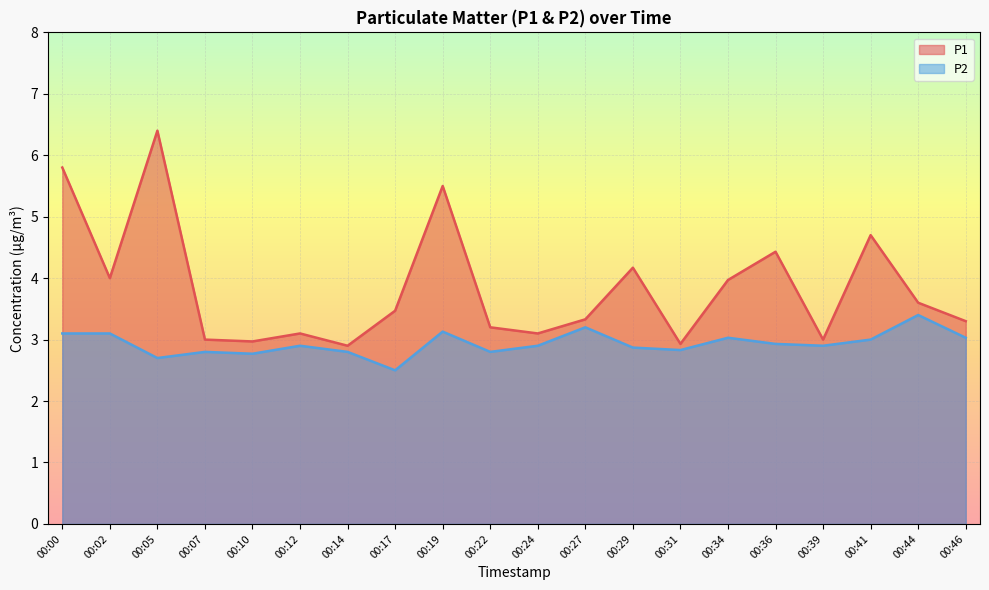

How many lines are shown in the chart?

2